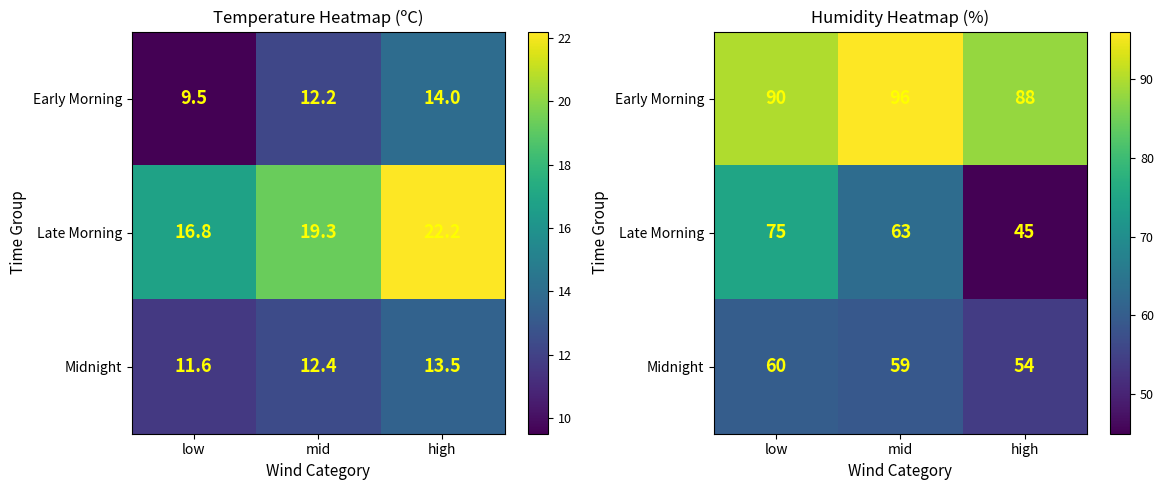

List the labels in order of Late Morning value, largest first.

low, mid, high